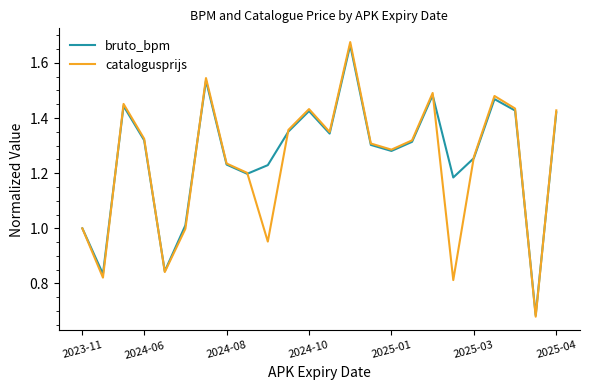

In bruto_bpm, how many points are lower than both neighbors (excluding endpoints)?

7